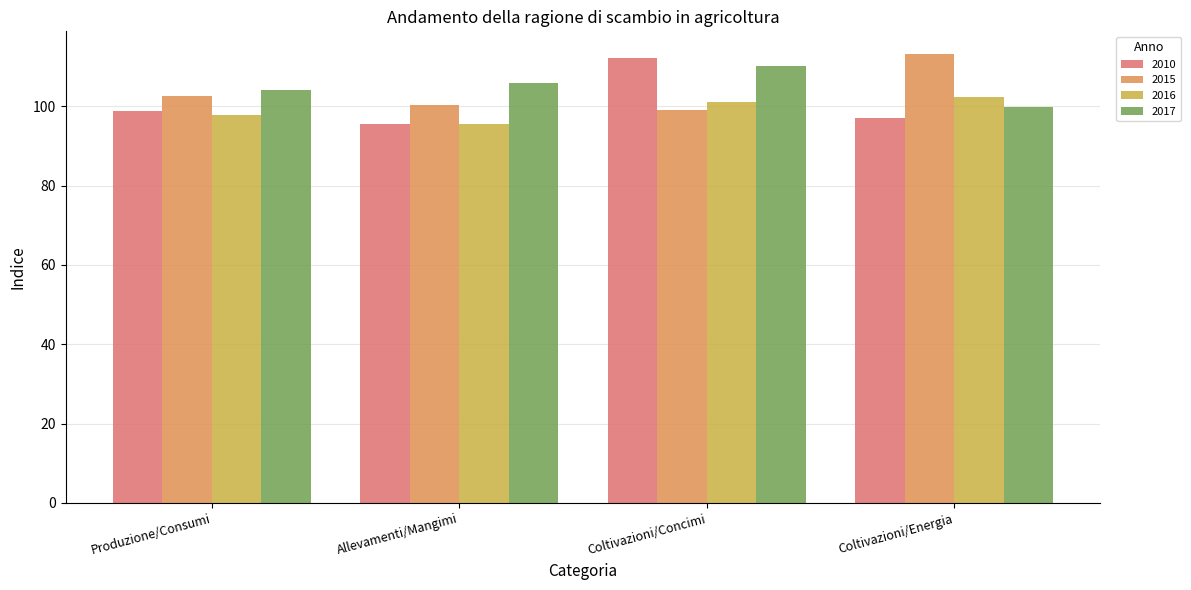

How many categories are shown in the chart?

4